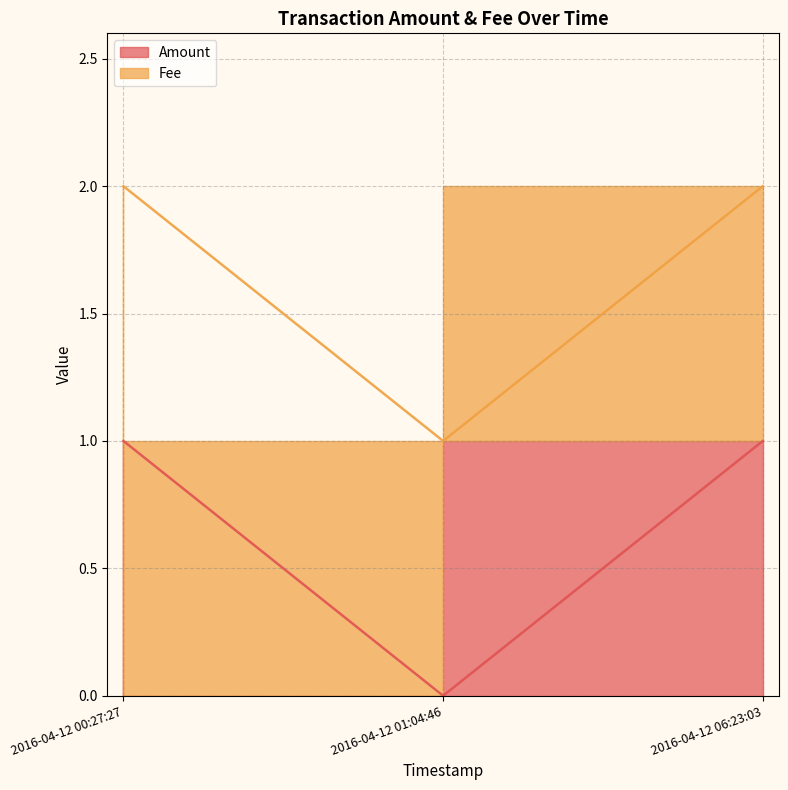

What is the ratio of the value at 2016-04-12 00:27:27 to the value at 2016-04-12 06:23:03?

1.0